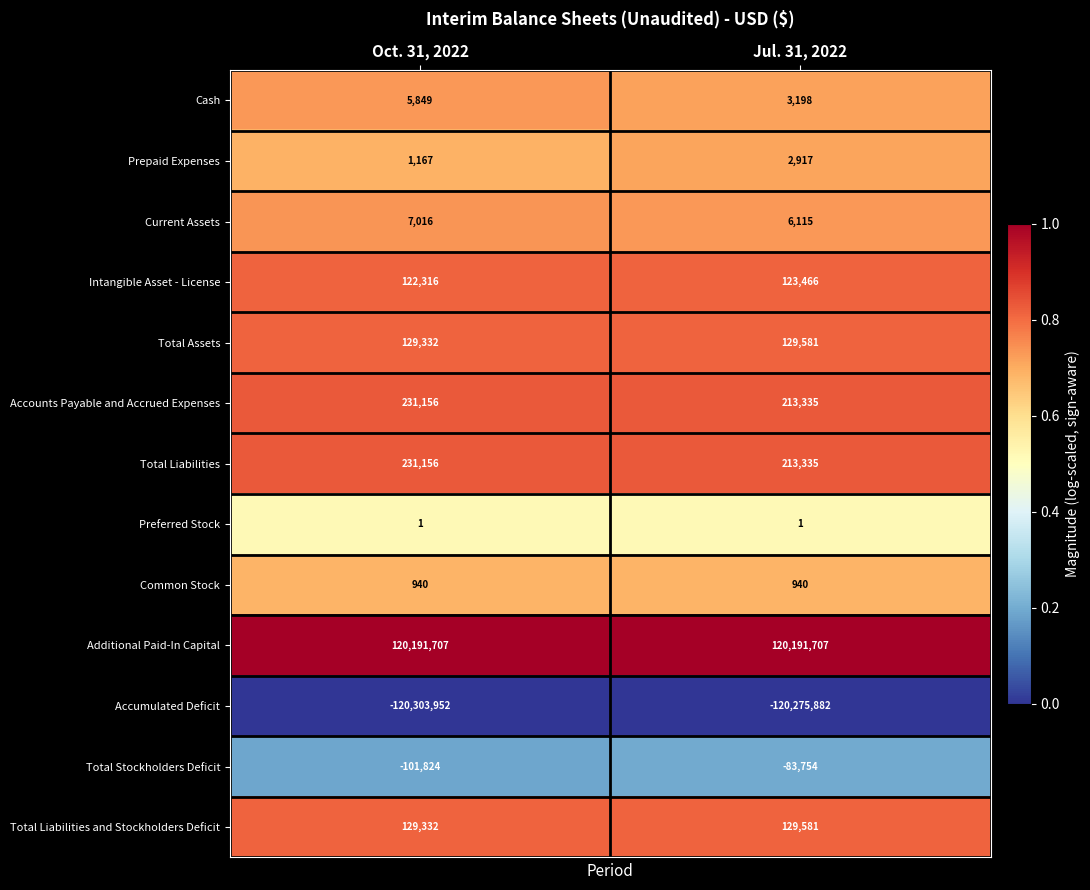

What is the highest value of the Total Liabilities series?

231156